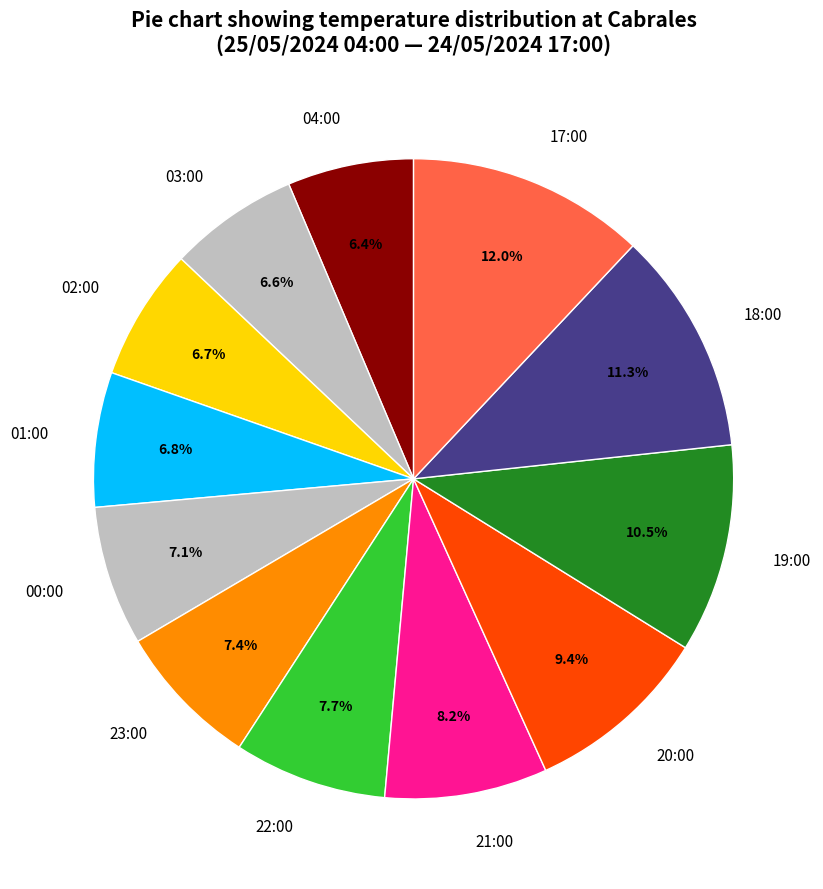

Between 20:00 and 03:00, which is larger?

20:00